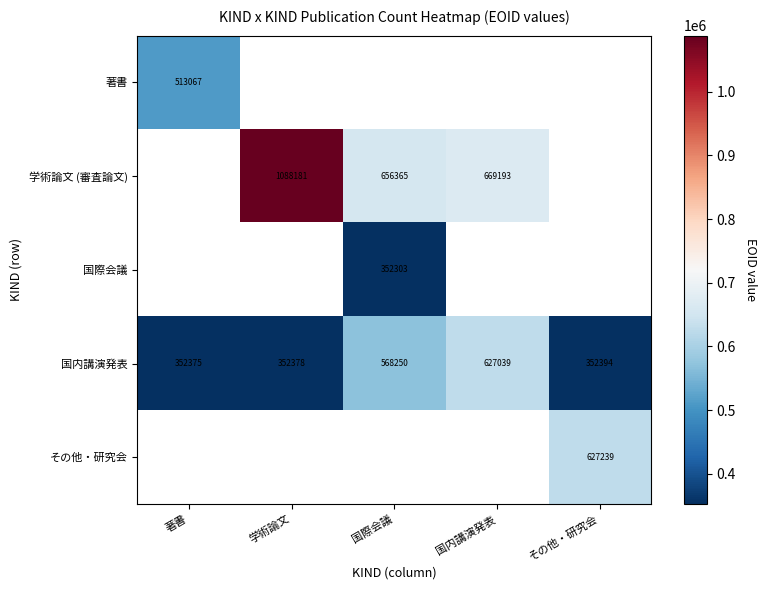

True or false: その他・研究会 has a value of 198017.5 at その他・研究会.

False